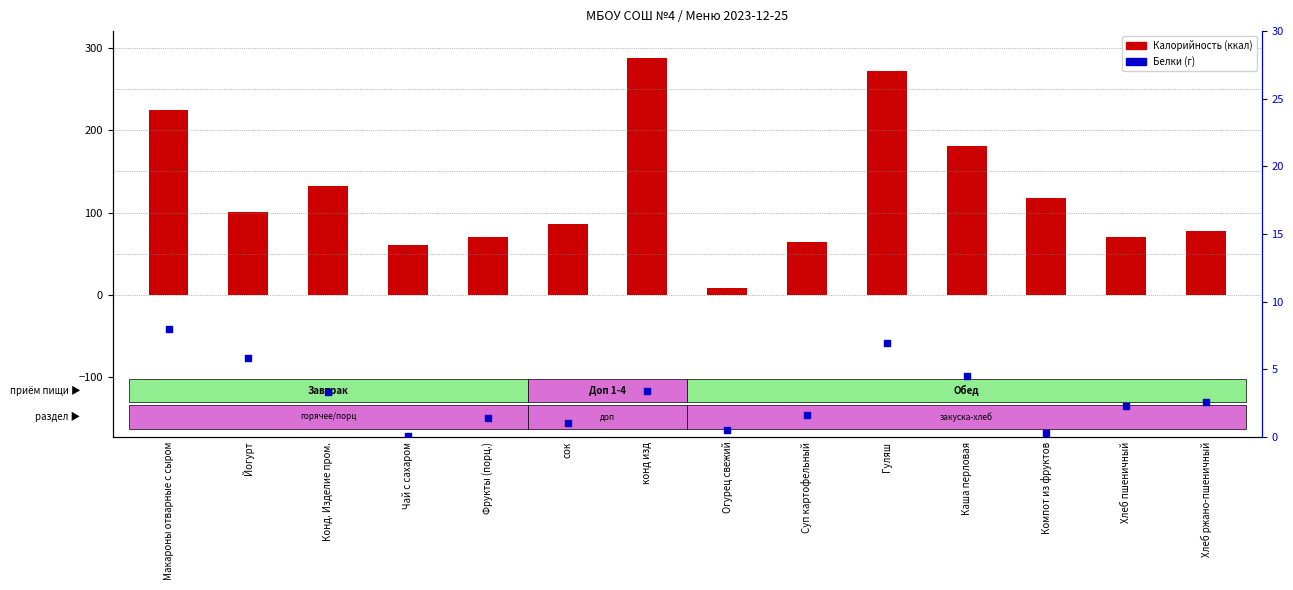

At which category is the sum across all series the highest?

конд изд